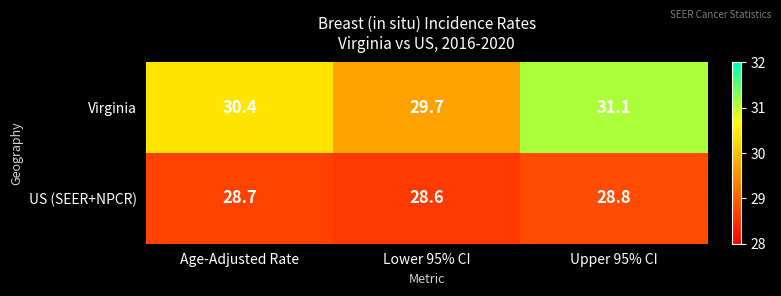

Which label corresponds to the largest value in the chart?

Upper 95% CI